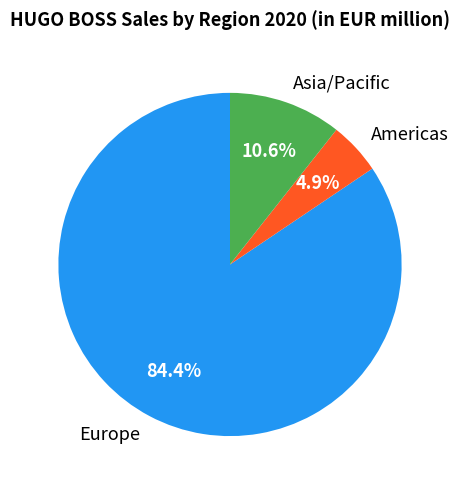

The Asia/Pacific slice represents 4% of the pie. True or false?

False